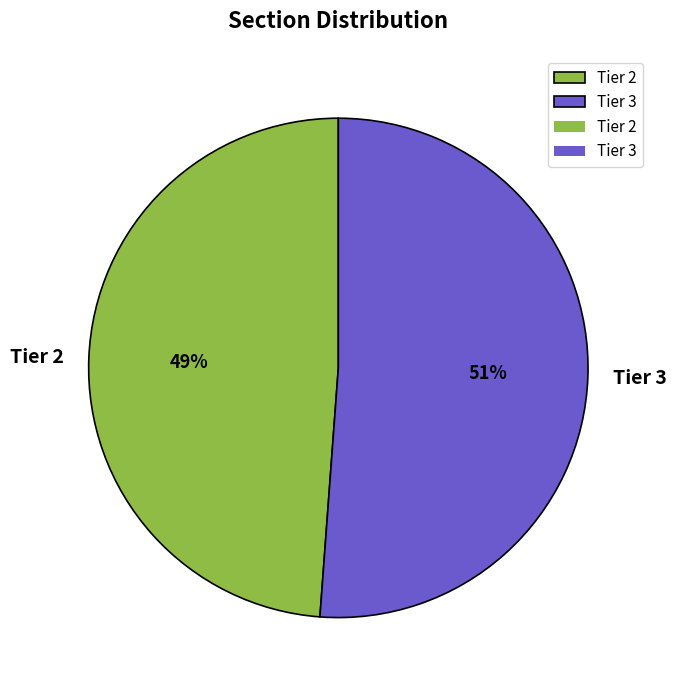

Approximately how many times larger is the value at Tier 3 compared to Tier 2?

1.0